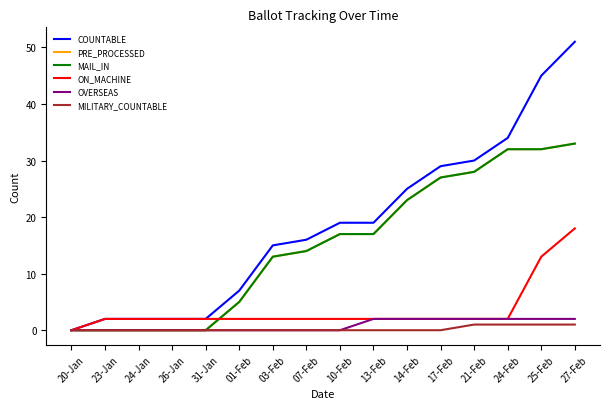

Which series has the largest range (max minus min)?

COUNTABLE